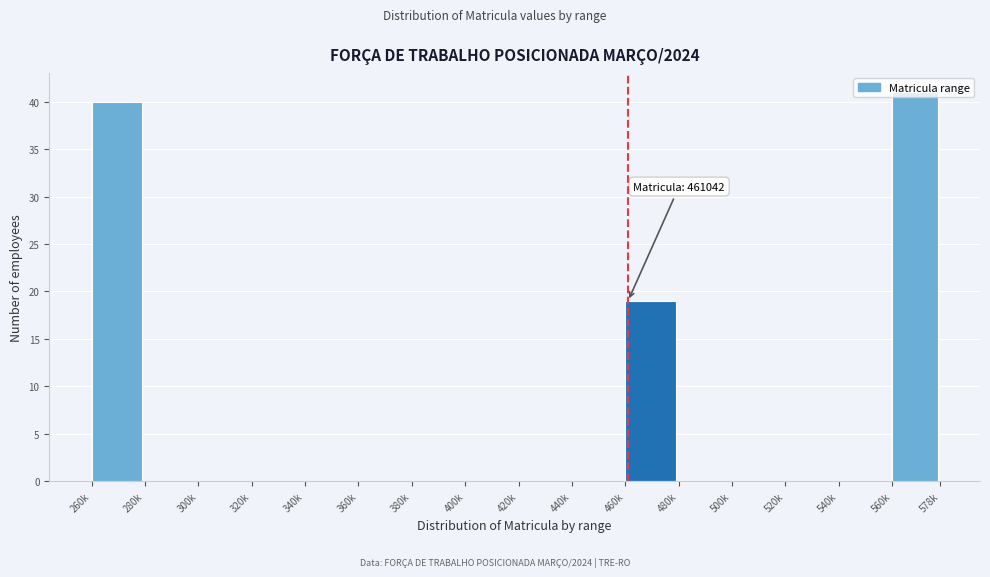

What is the sum of all values?

100